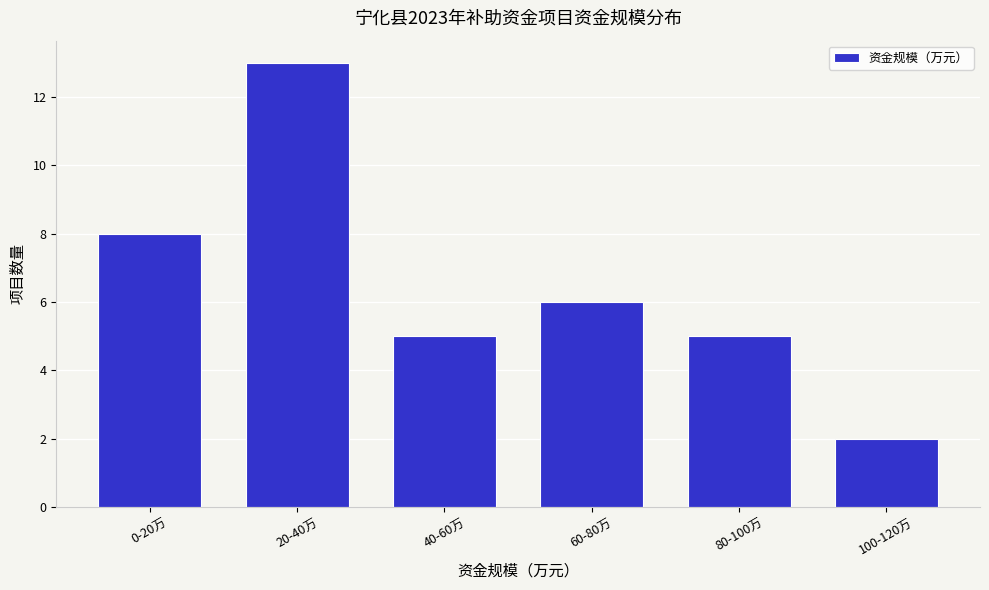

Reading left to right, extract all data points from this chart.

8	13	5	6	5	2